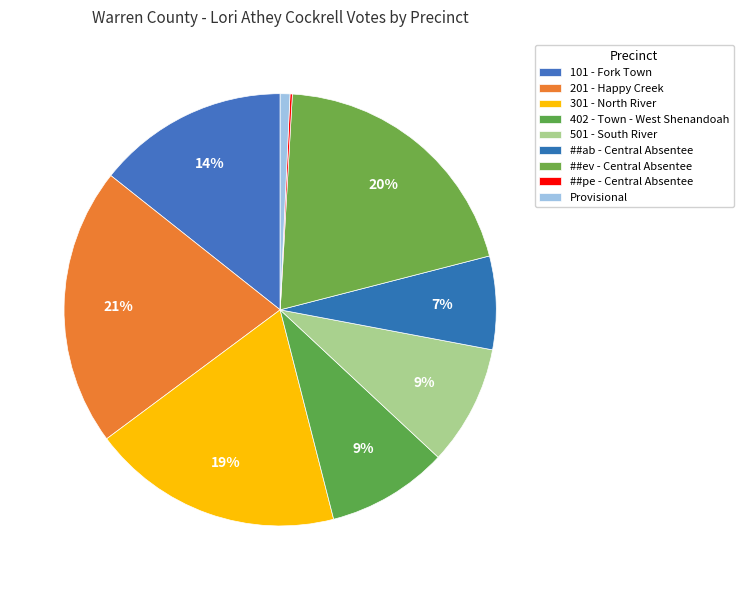

Does 501 - South River account for over 50% of the chart?

No